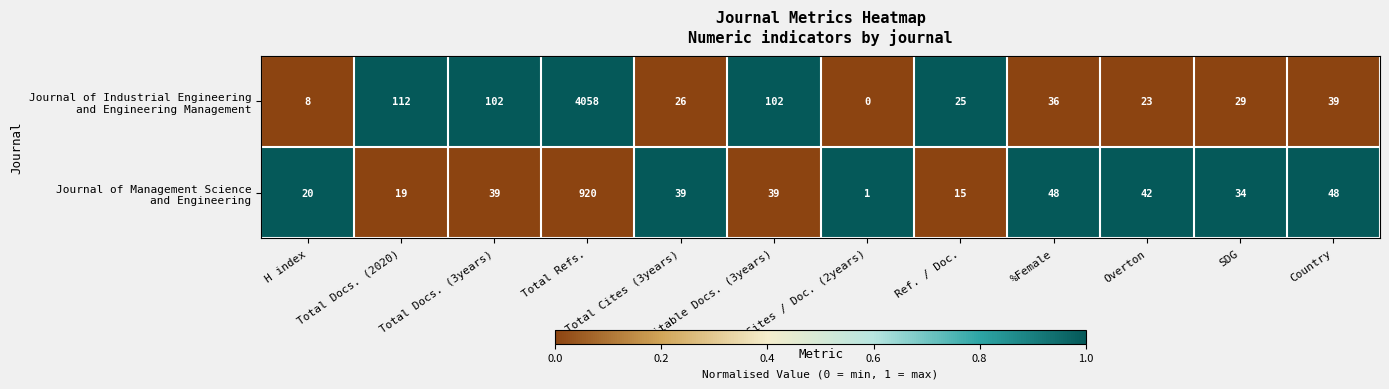

What is the difference between the highest and lowest values at Ref. / Doc.?

10